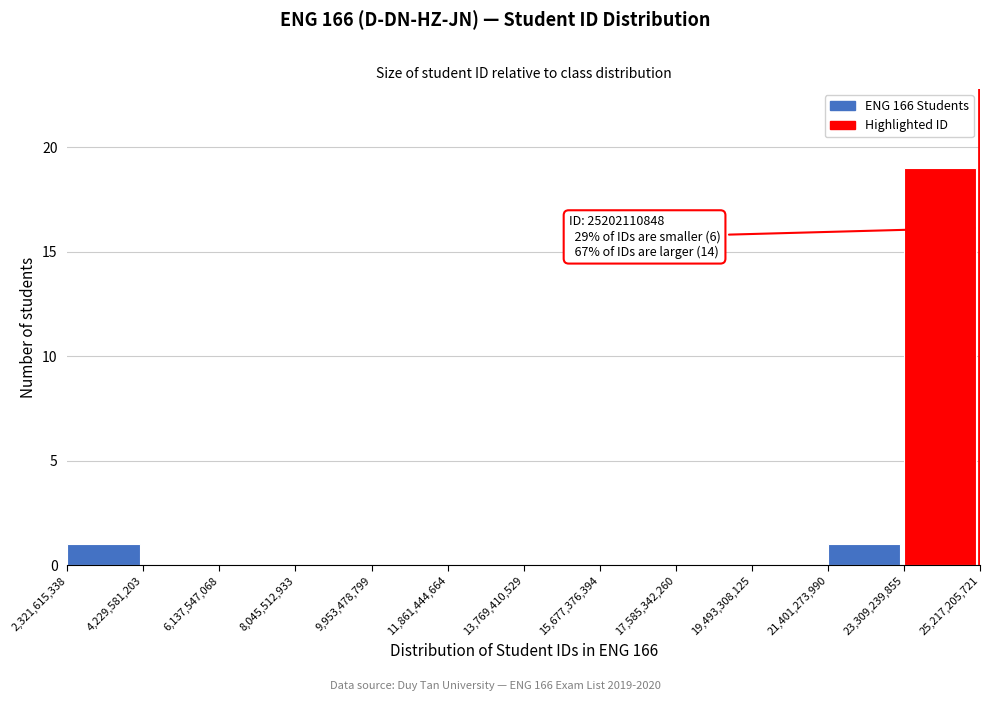

Which range on the x-axis has the tallest bar?

23,309,239,855 to 25,217,205,721